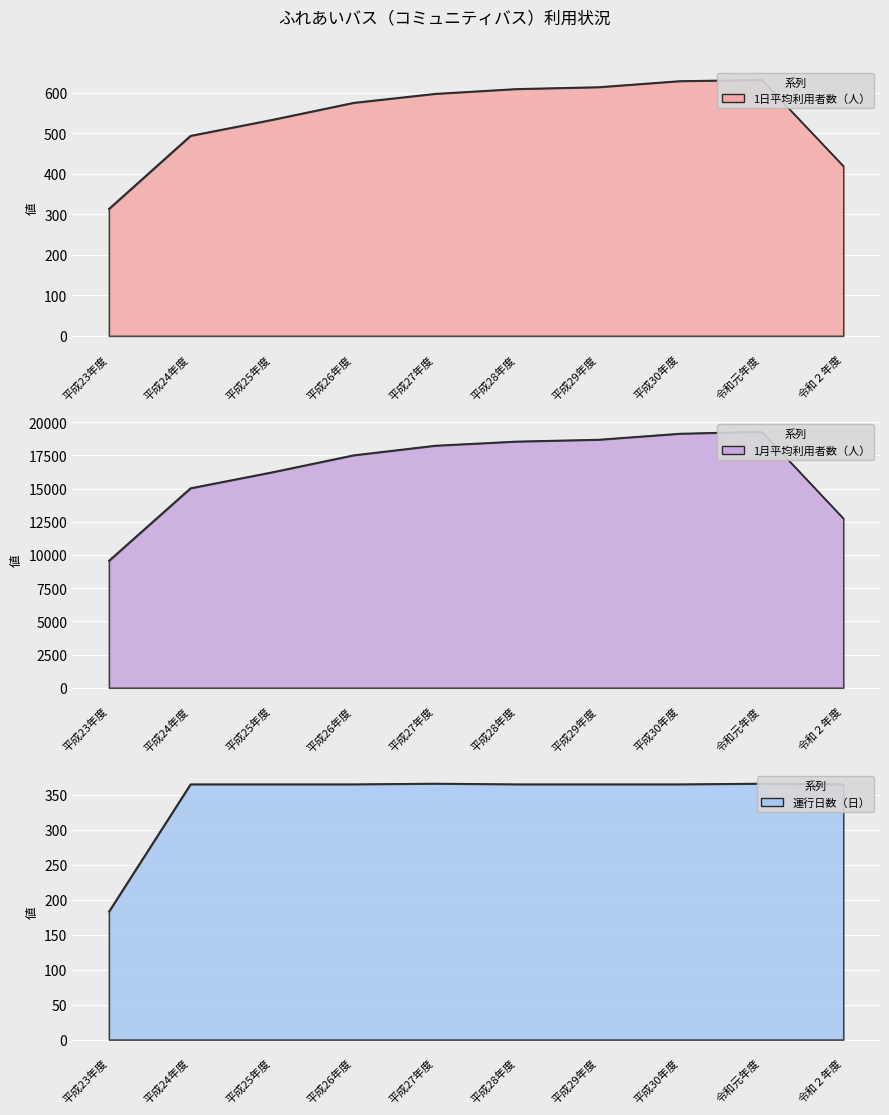

Is the value of 運行日数（日） at 令和元年度 greater than the value of 1日平均利用者数（人） at 平成29年度?

No